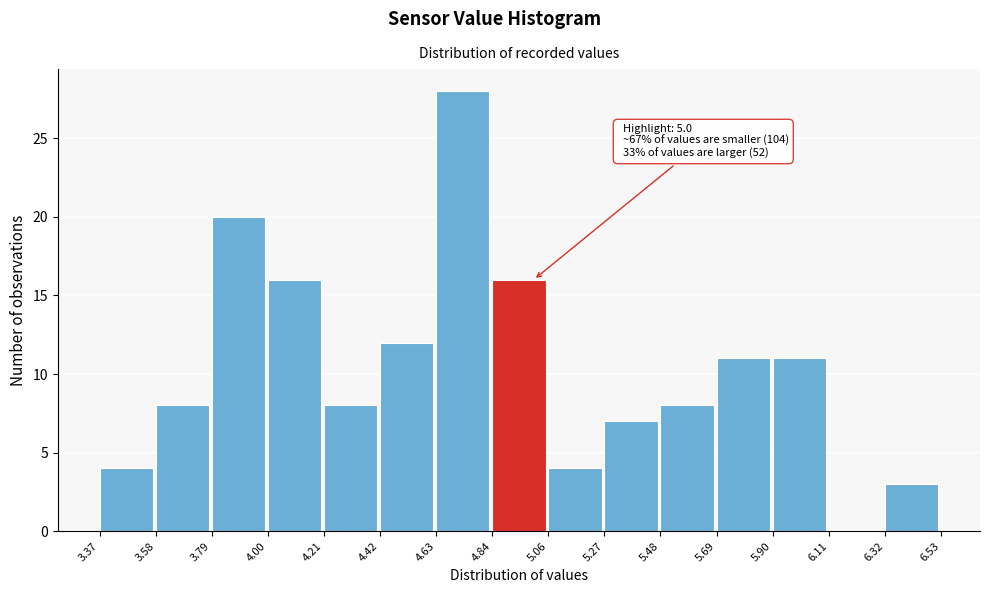

Which range on the x-axis has the tallest bar?

4.63 to 4.84